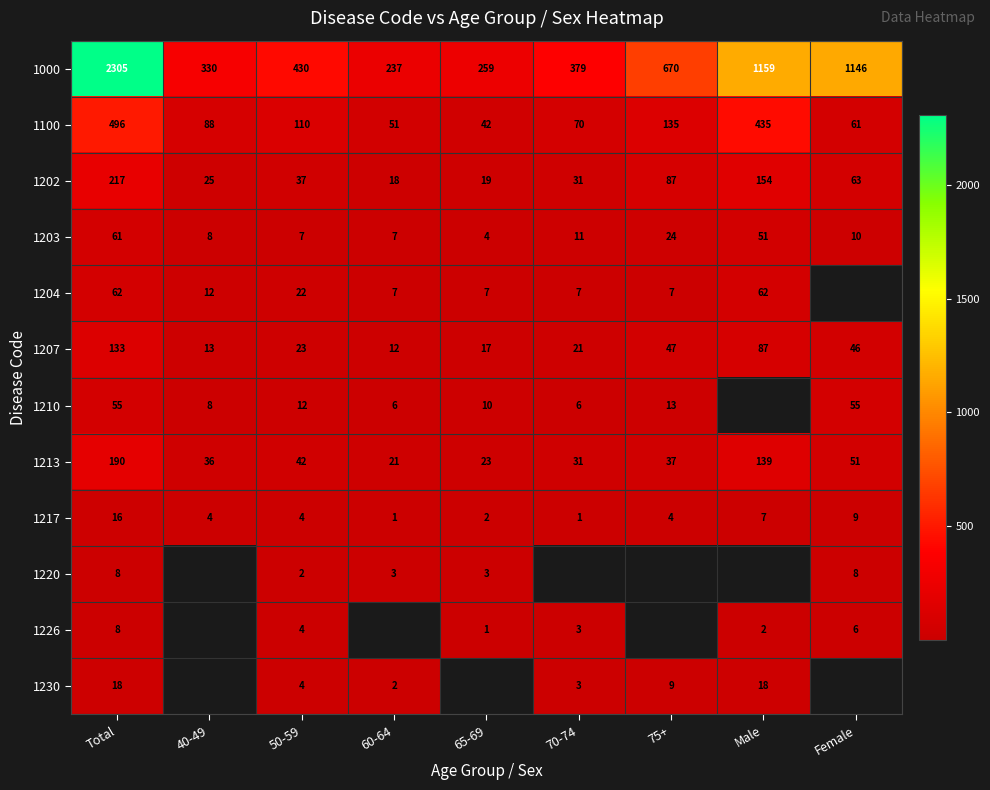

What is the lowest value of the 1000 series?

237